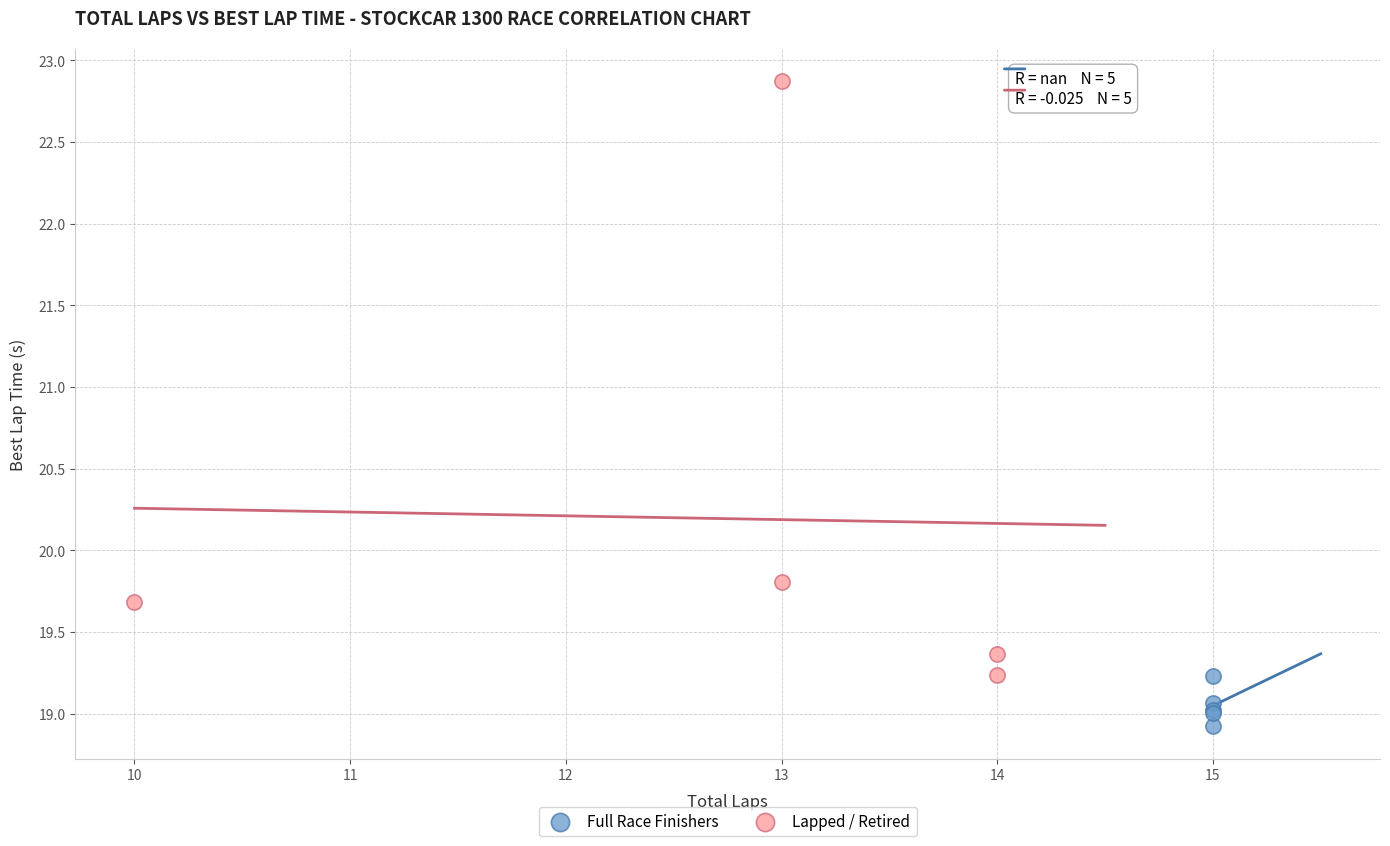

What are all the series names shown in the legend?

Full Race Finishers, Lapped / Retired